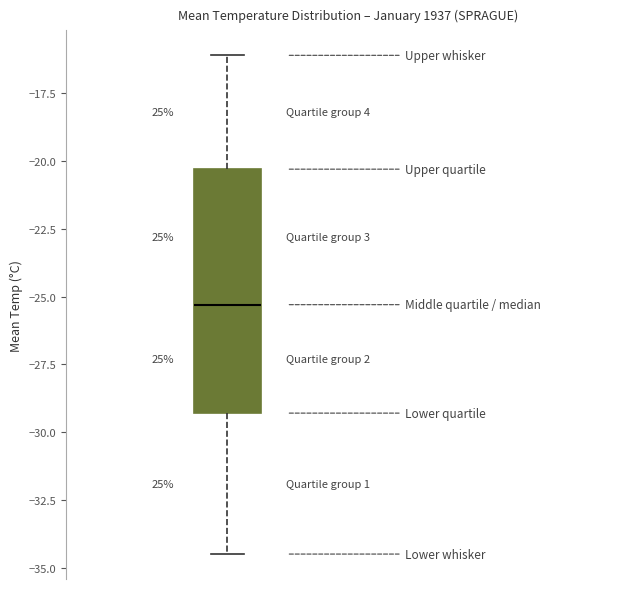

Read this box plot against the y-axis: the position of the median line, the range covered by the box, and the ends of both whiskers. The values are not printed on the chart, so give them approximately, as read against the axis.

median -25.5, box -29.5 to -20.5, whiskers -34.5 to -16.0